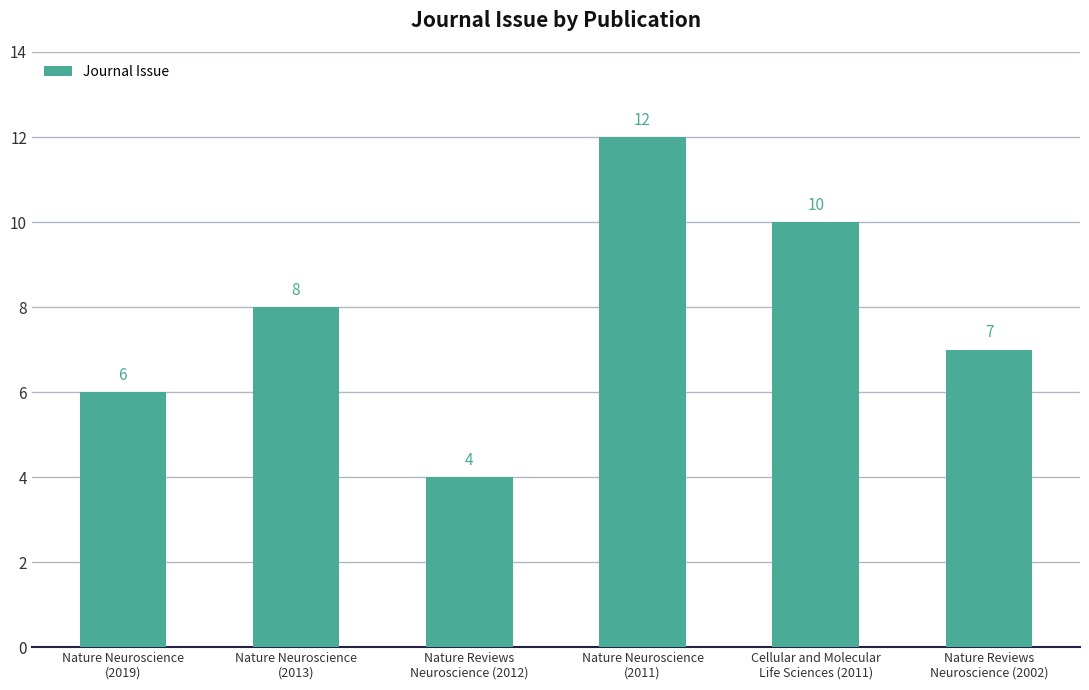

Are the bars horizontal?

No